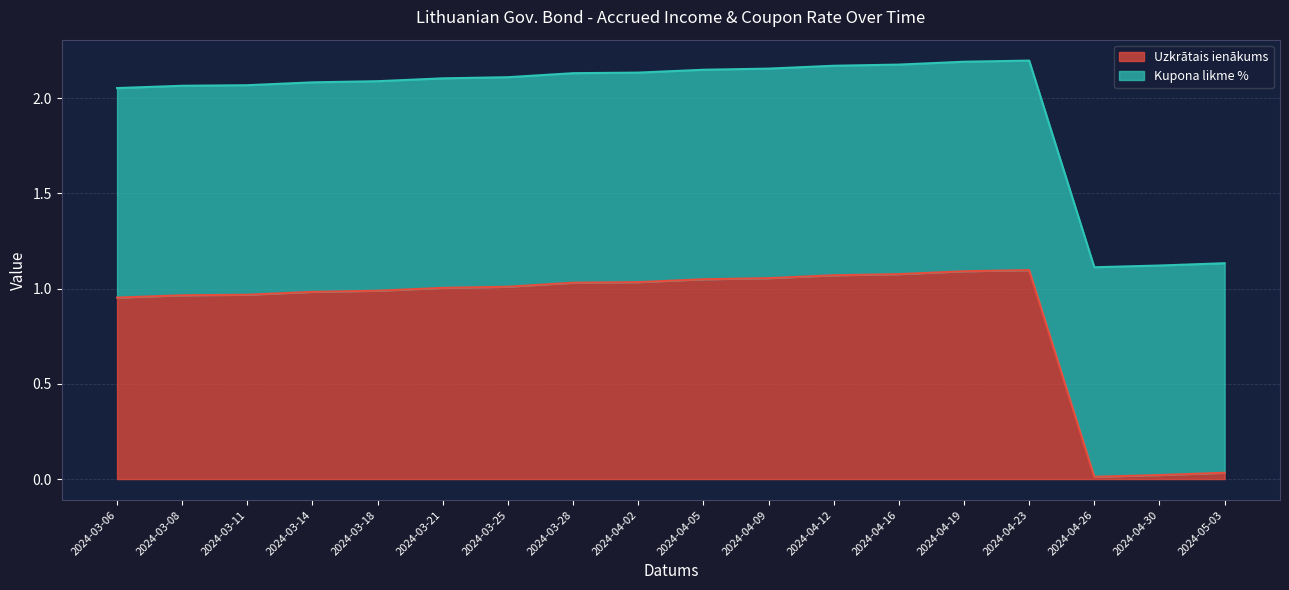

Where does the data first go above 1?

2024-03-21